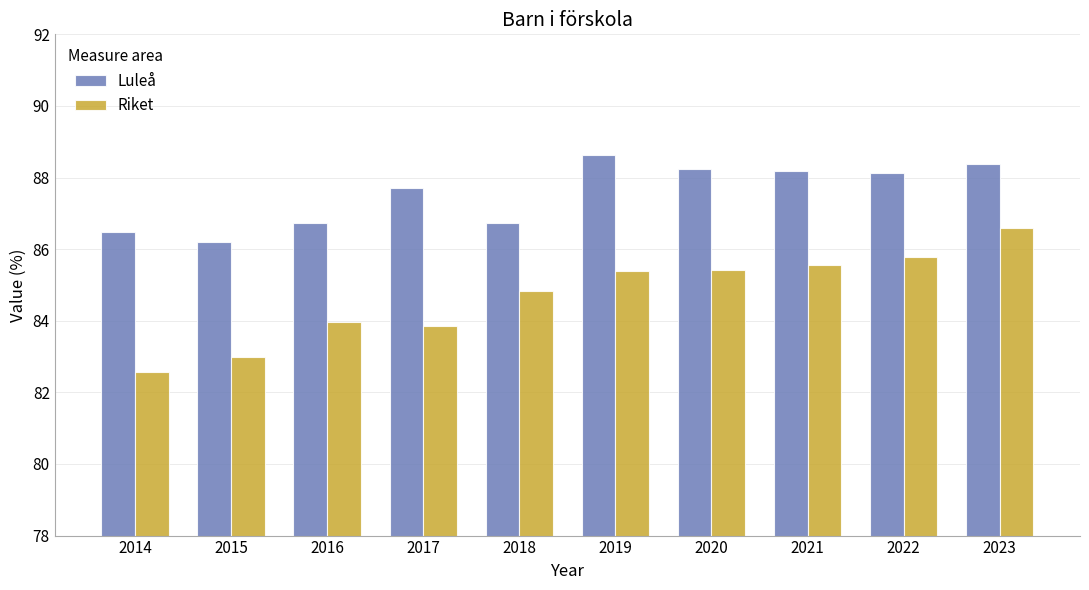

Which series changed the most between 2019 and 2023?

Riket